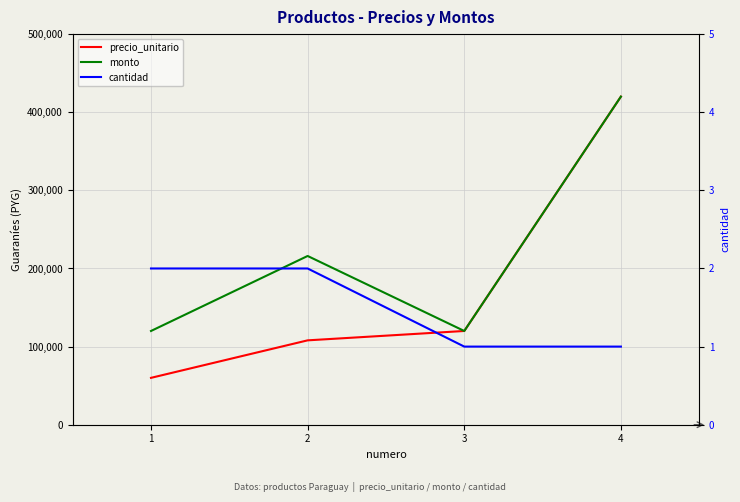

What are all the series names shown in the legend?

precio_unitario, monto, cantidad